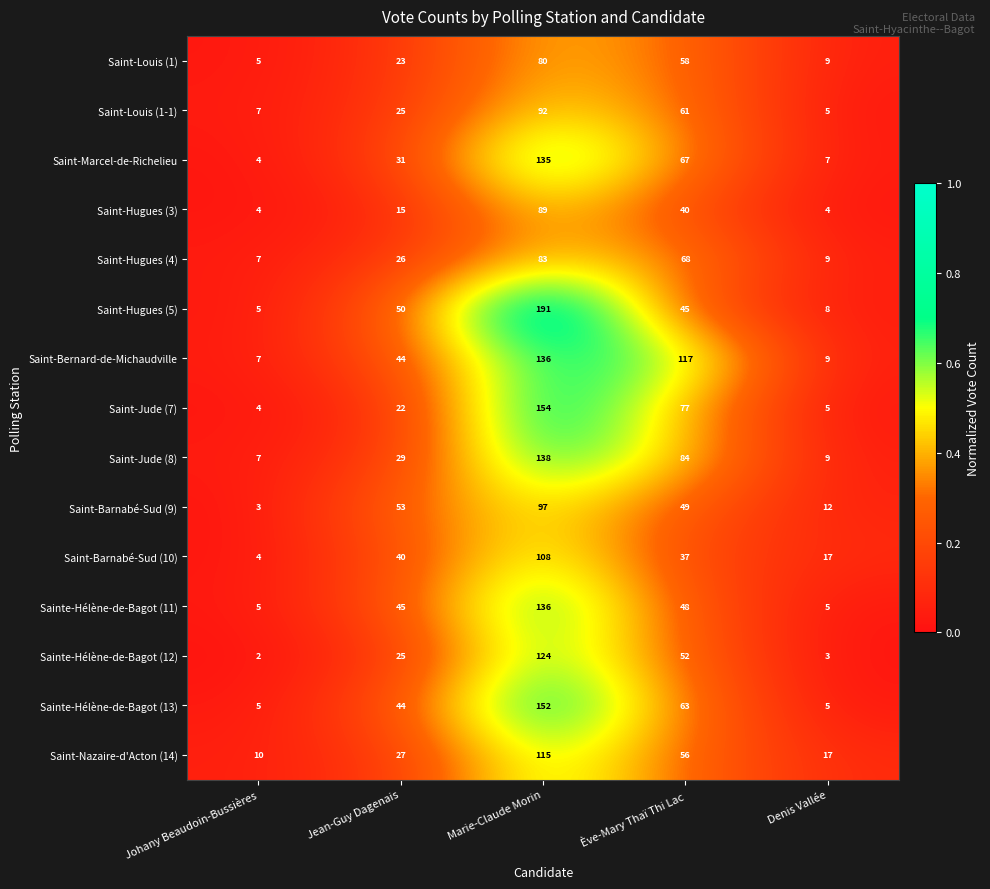

What is the total value across all series at Johany Beaudoin-Bussières?

79